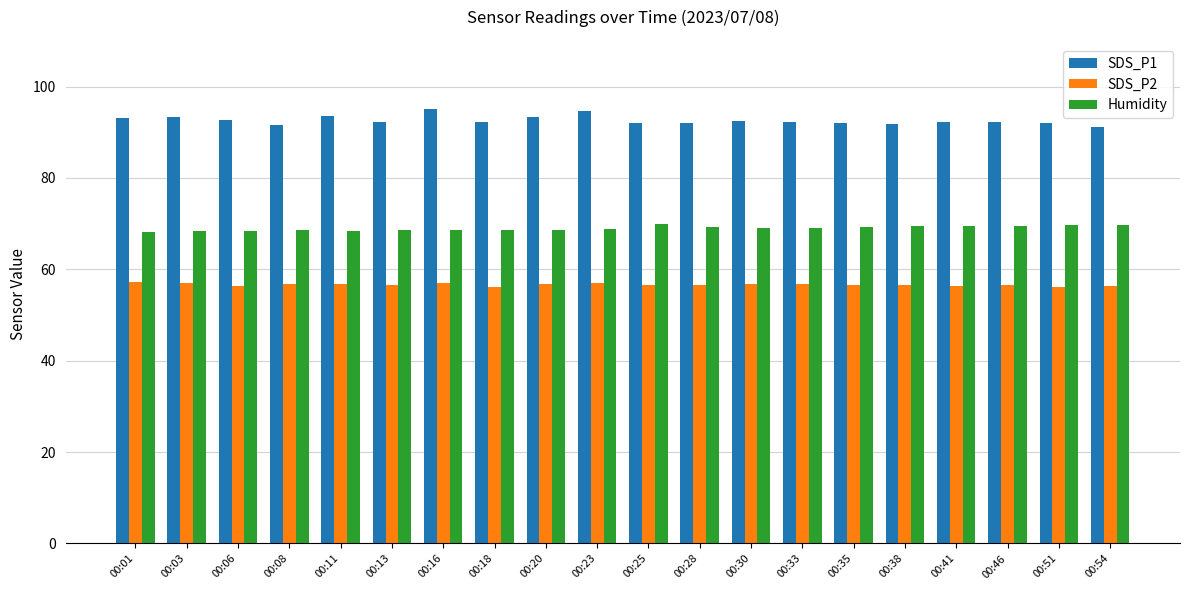

Is it true that SDS_P2 equals 56.9 at 00:16?

True